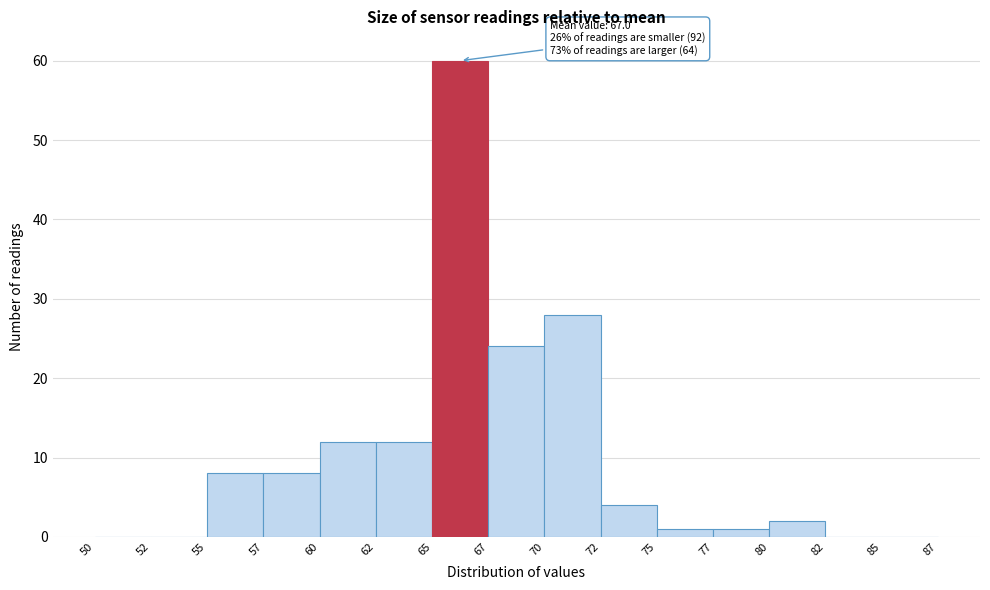

Reading right to left, list all the values displayed in this chart.

85=0	82=0	80=2	77=1	75=1	72=4	70=28	67=24	65=60	62=12	60=12	57=8	55=8	52=0	50=0